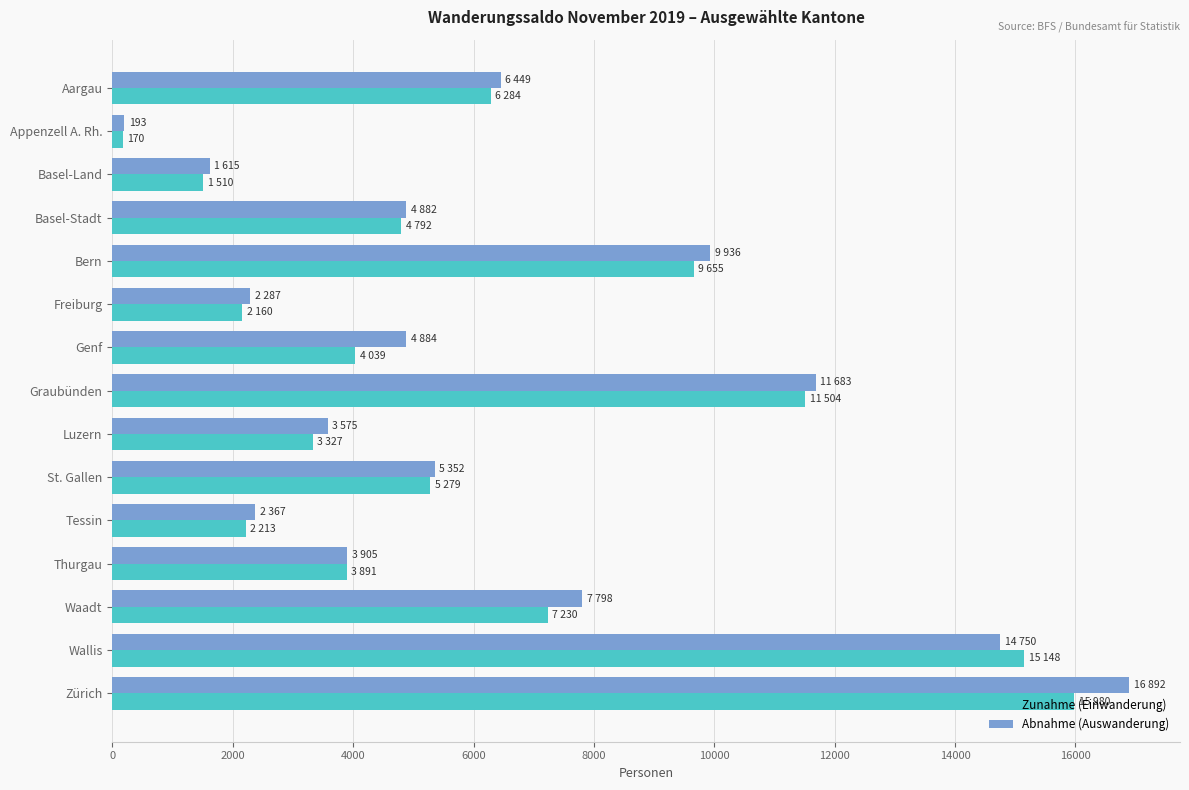

The value of Abnahme (Auswanderung) at Luzern is 5586. True or false?

False